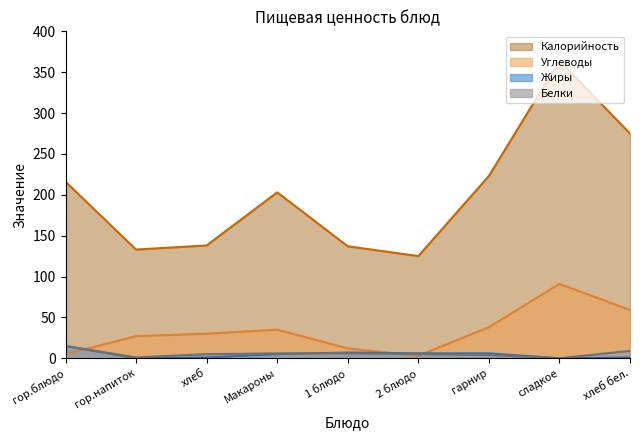

Is the value of Калорийность at 2 блюдо greater than the value of Углеводы at хлеб?

Yes